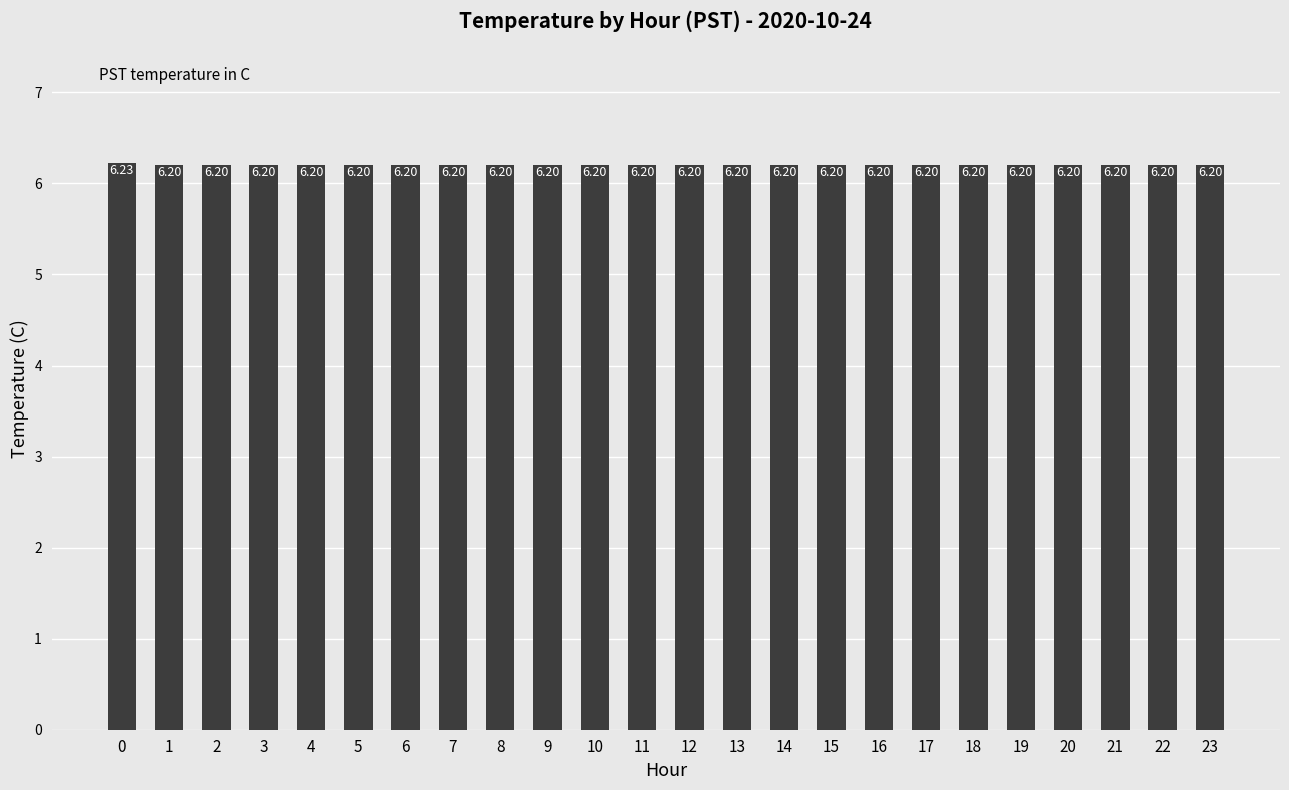

What is the average value?

6.2